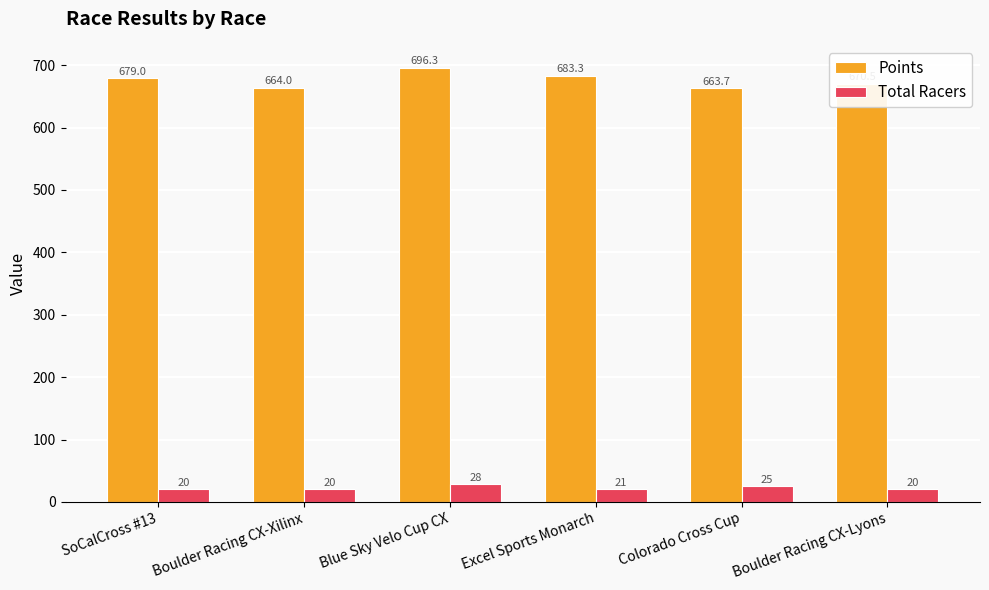

How many series are shown in this chart?

2